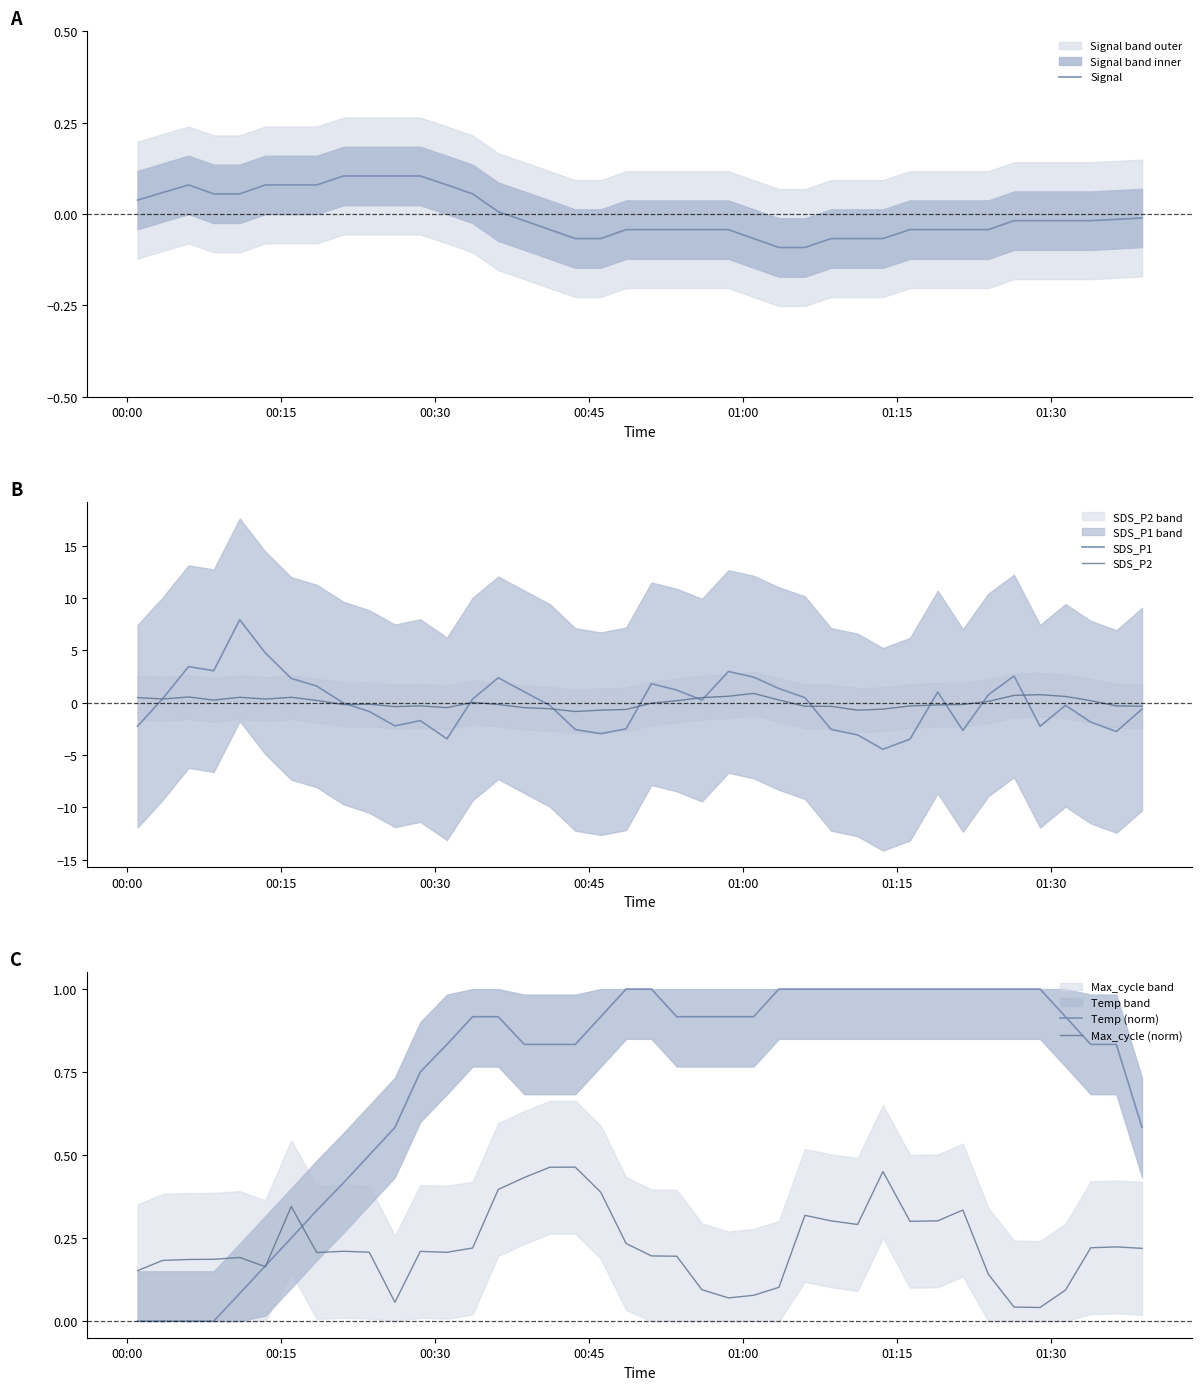

What is the greatest value displayed?

7.9